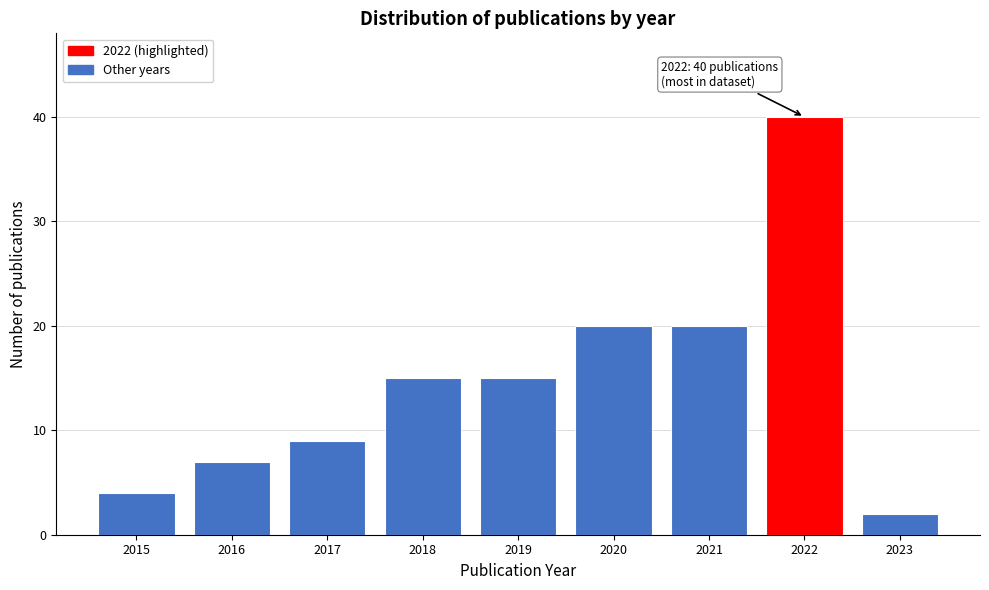

Reading left to right, what are all the values shown in this chart?

2015=4	2016=7	2017=9	2018=15	2019=15	2020=20	2021=20	2022=40	2023=2